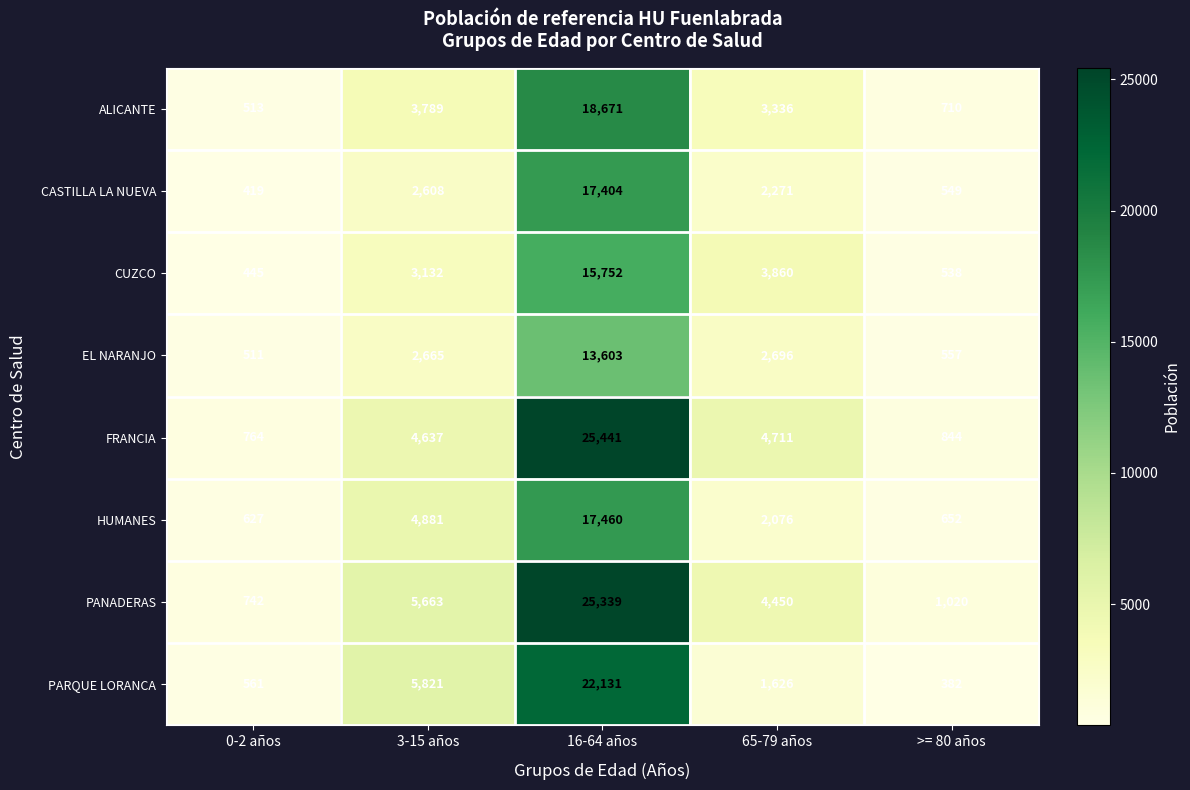

Rank the categories by CASTILLA LA NUEVA value from highest to lowest.

16-64 años, 3-15 años, 65-79 años, >= 80 años, 0-2 años